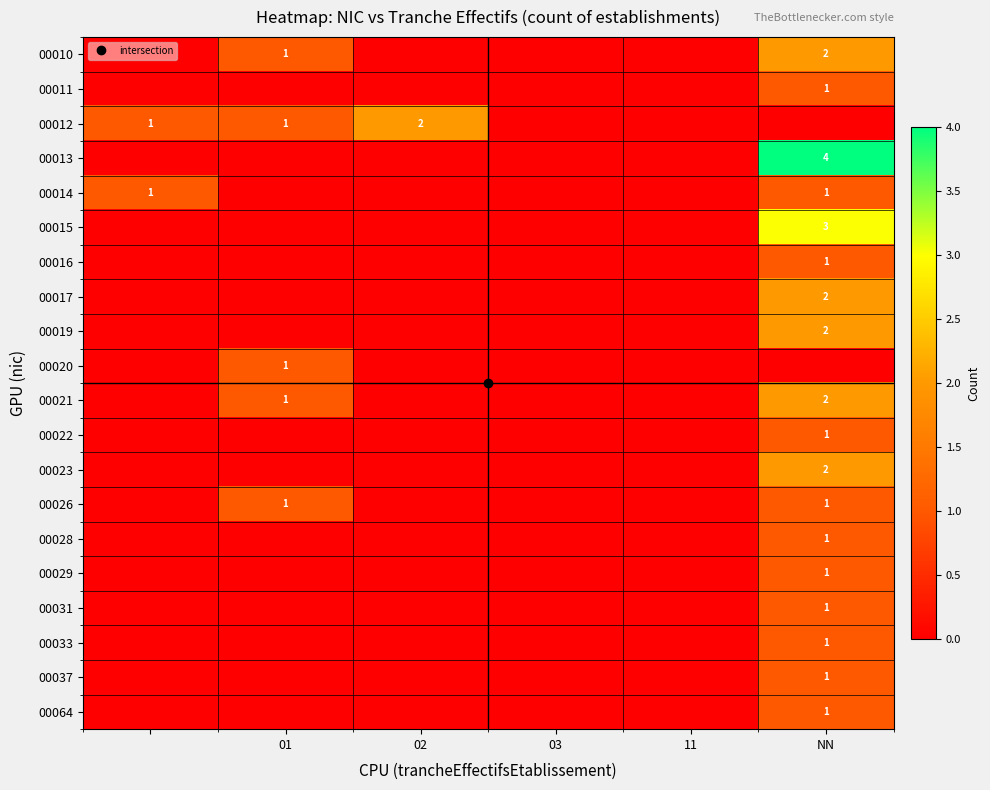

What is the sum of all 00015 values?

3